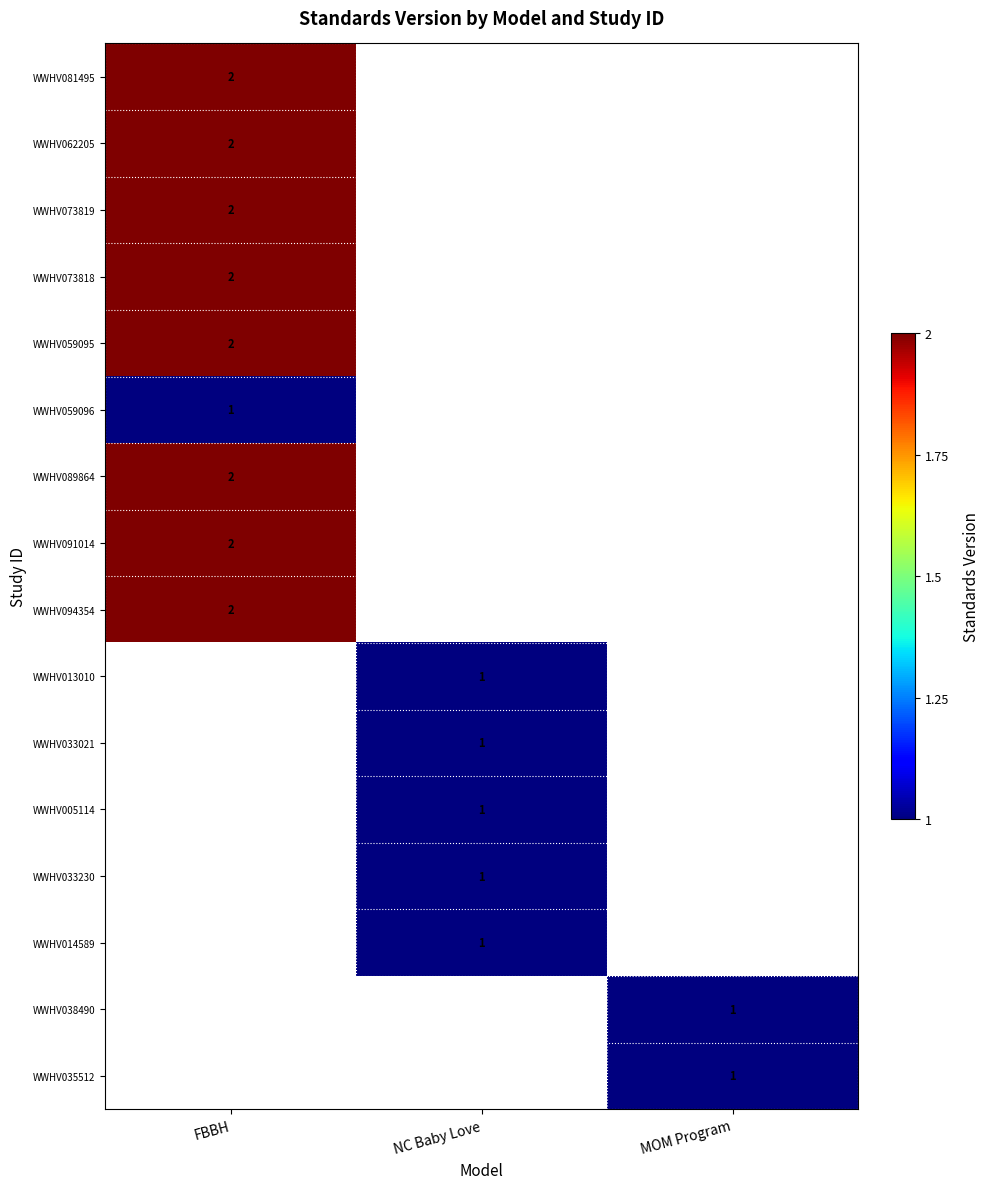

True or false: WWHV005114 has a value of 1 at NC Baby Love.

True